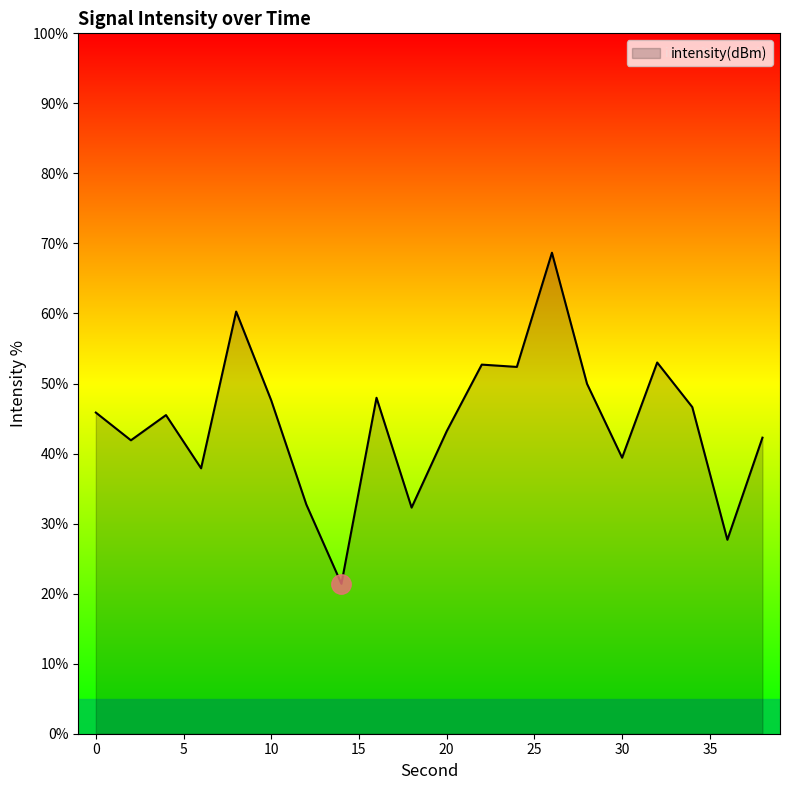

What is the difference between the maximum and minimum values?

47.3